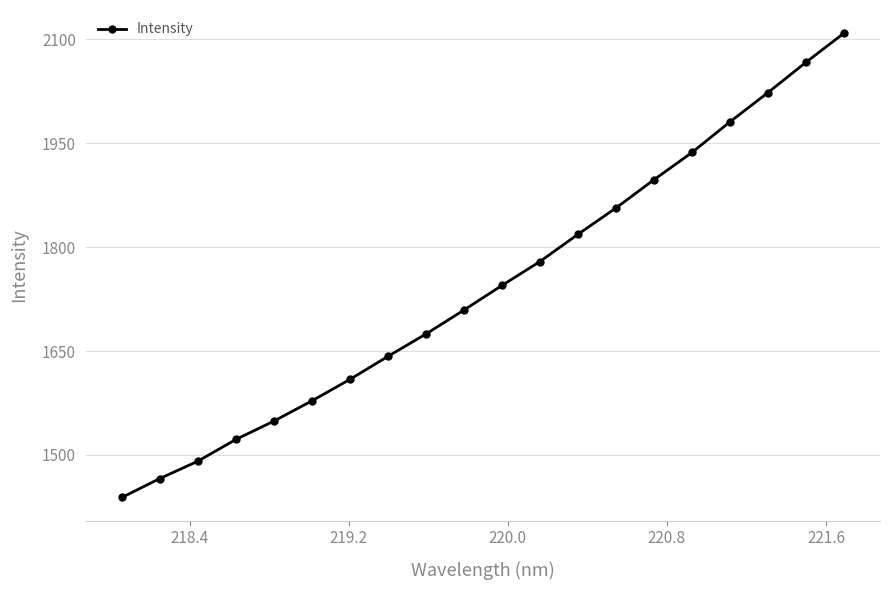

What is the value of the 3rd point from the left?

1491.0